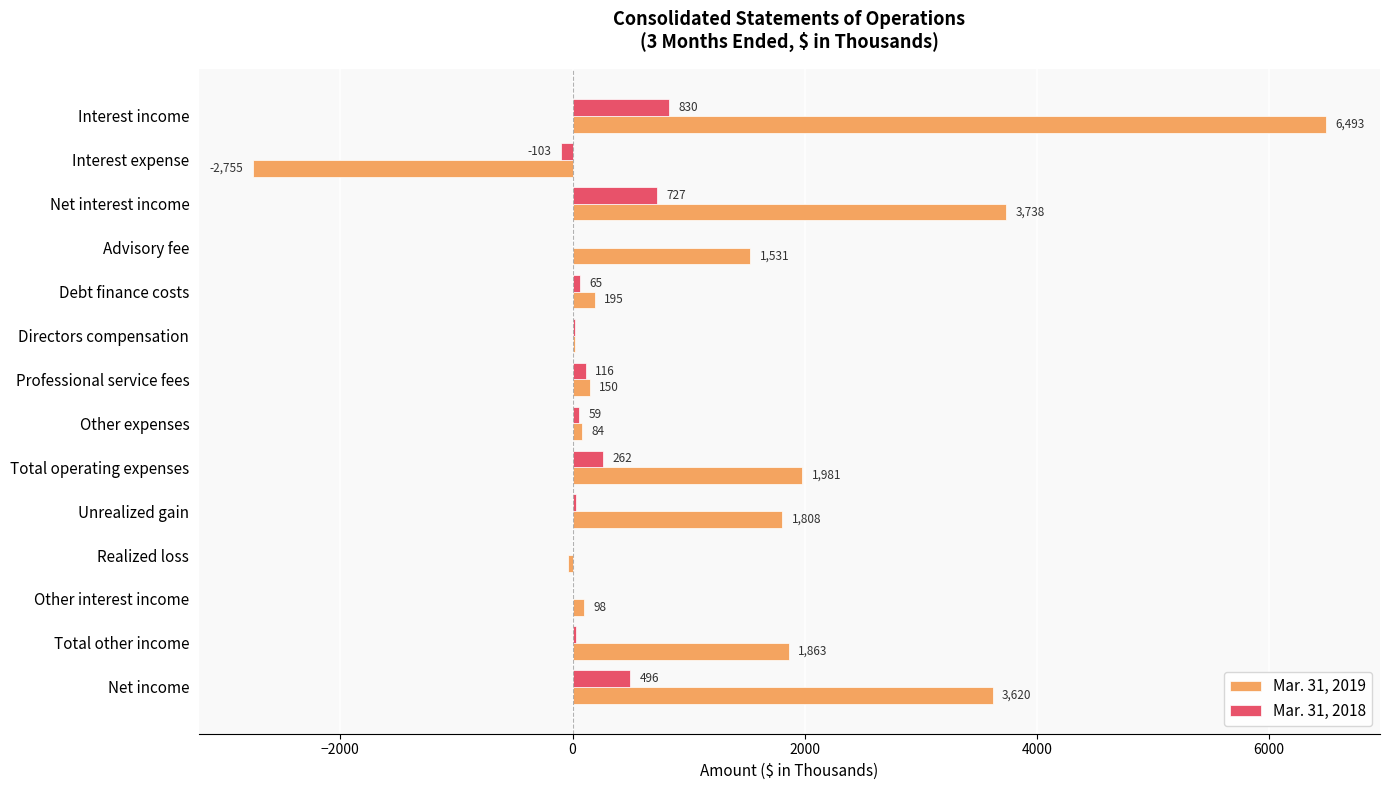

What is the sum of the Mar. 31, 2018 values at Other expenses and Advisory fee?

59